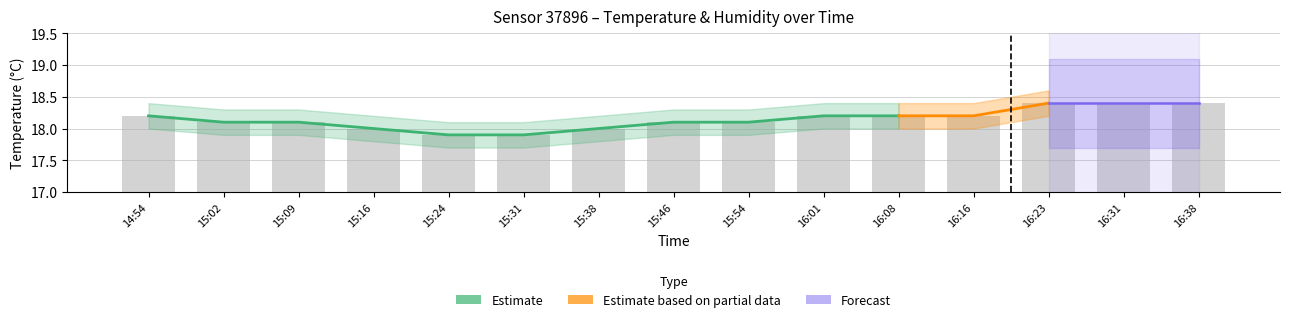

What is the sum of all values?

272.2